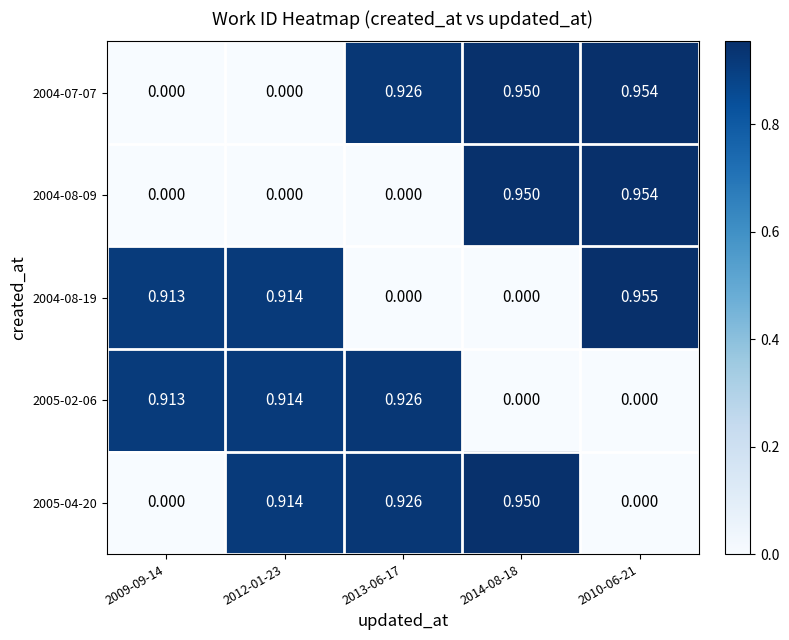

Is the value of 2004-08-19 at 2012-01-23 greater than the value of 2005-04-20 at 2009-09-14?

Yes